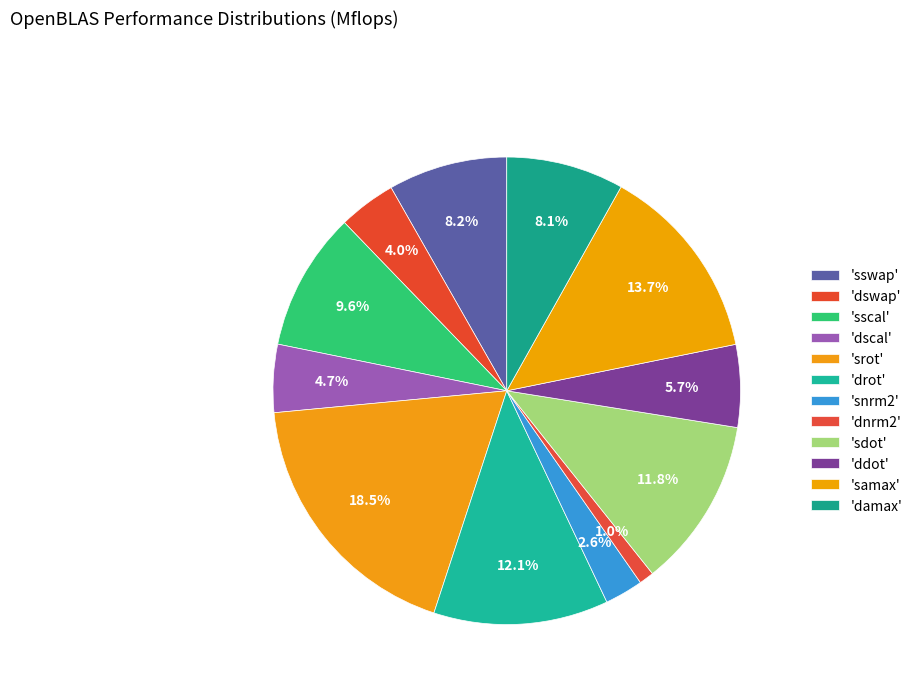

How many slices are in this pie chart?

12